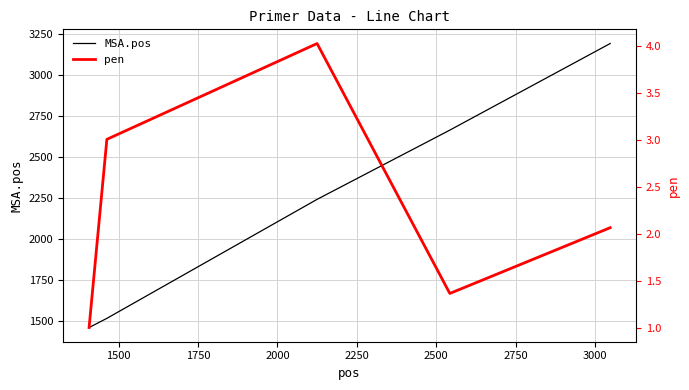

Count the number of data series in this chart.

2